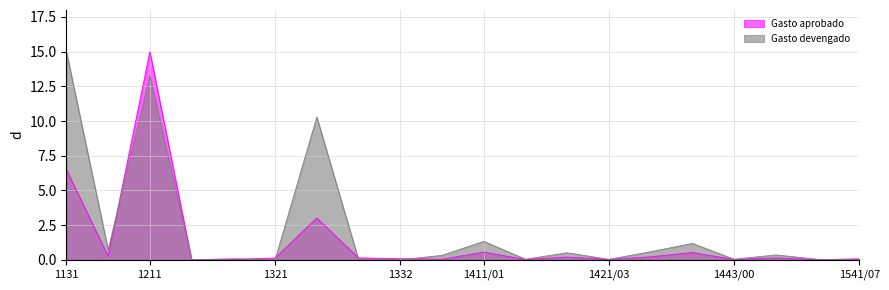

What position from the right is 1411/01?

10